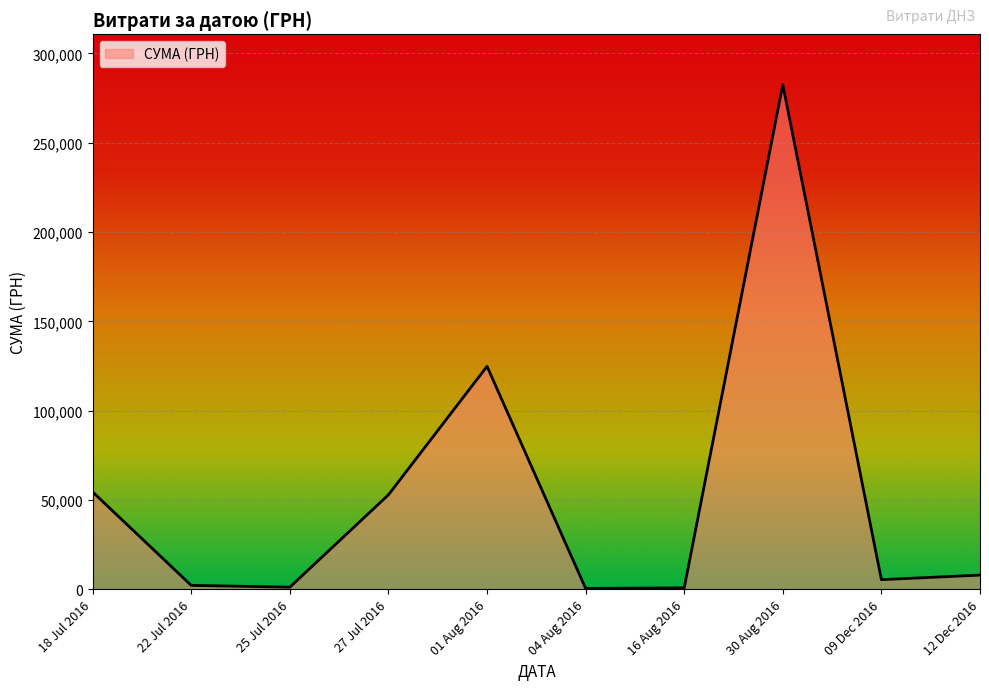

What is the difference between the values at 12 Dec 2016 and 18 Jul 2016?

46526.0